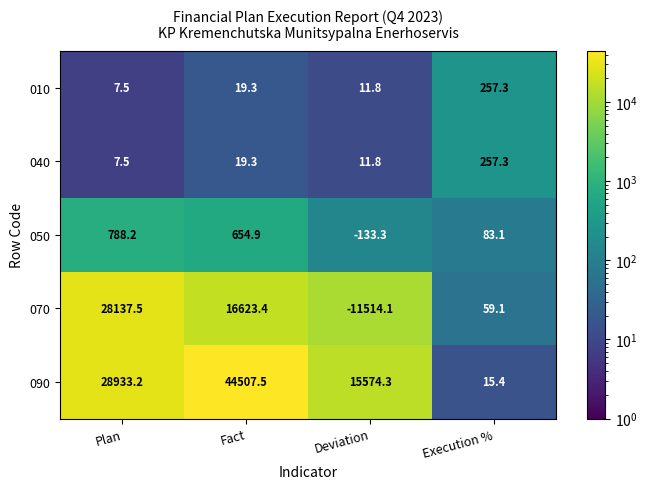

Which series has the largest total across all categories?

090